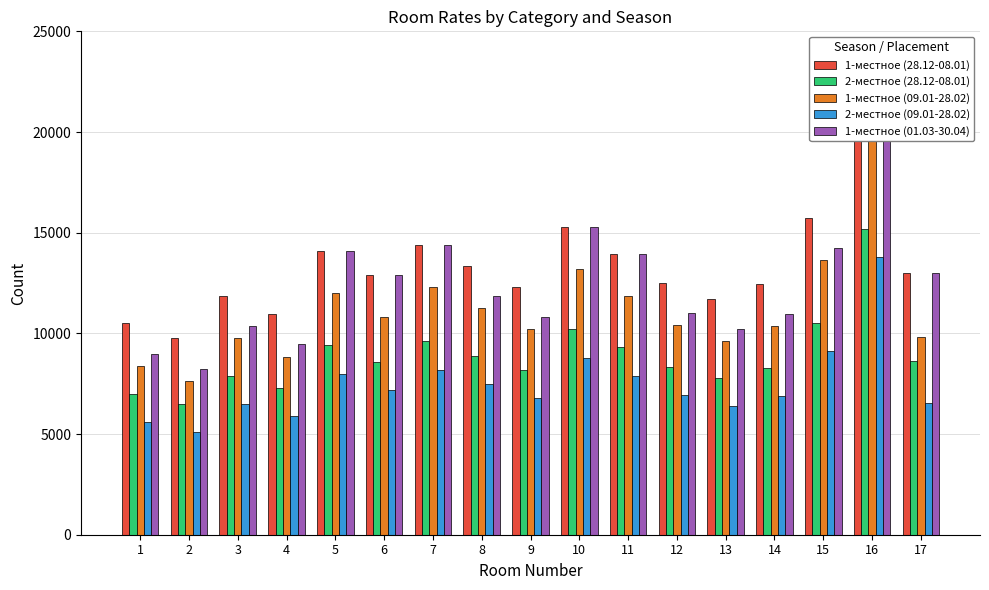

How many values in the 1-местное (09.01-28.02) series exceed 10425?

8